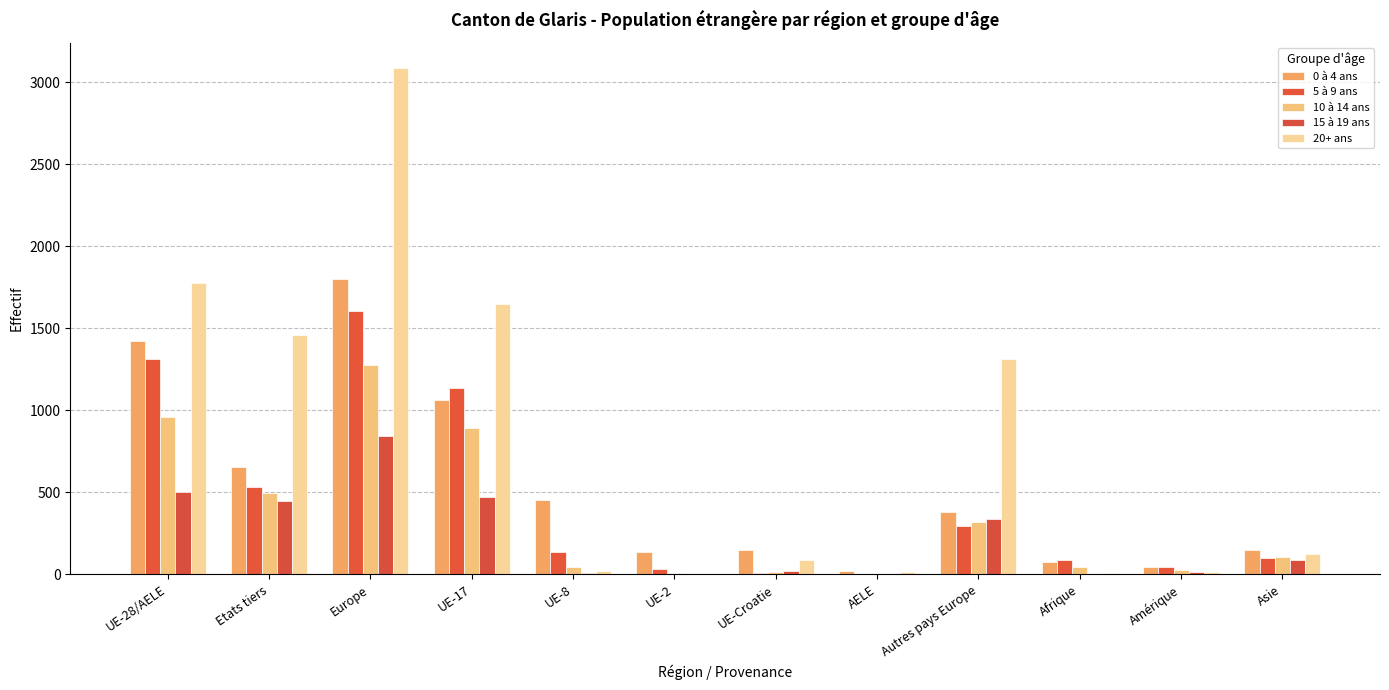

What position from the right is UE-28/AELE?

12